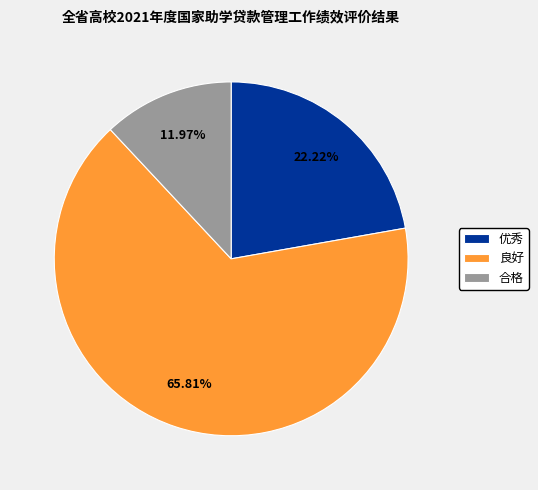

Combined, do 合格 and 优秀 account for over 50%?

No